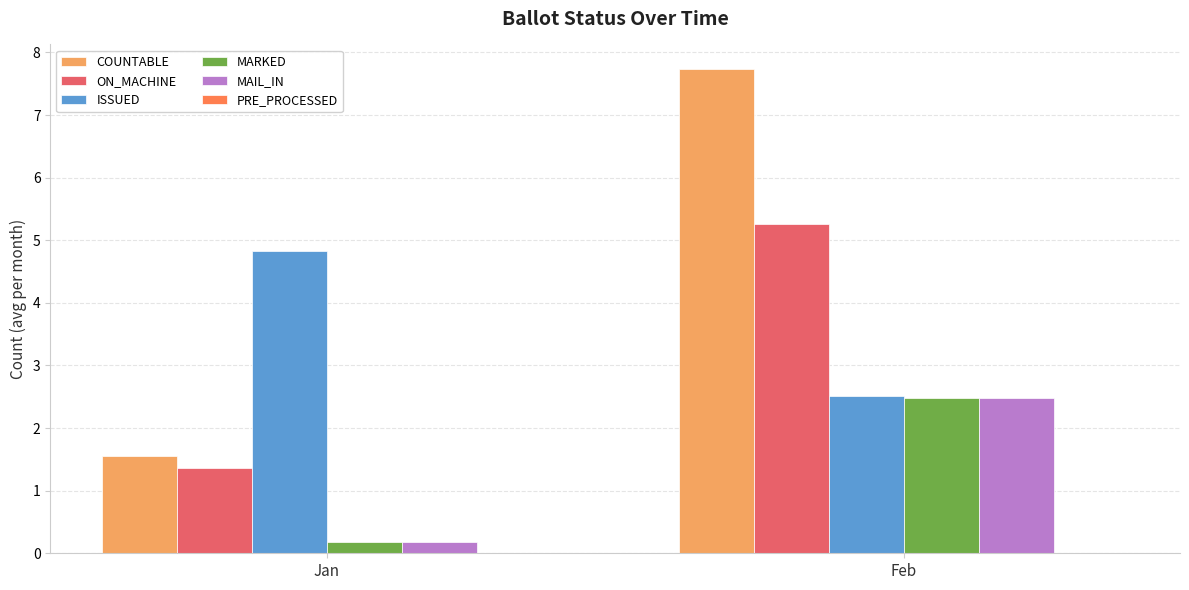

Reading left to right, what are all the values shown in this chart?

COUNTABLE: 1.6	7.7
ON_MACHINE: 1.4	5.3
ISSUED: 4.8	2.5
MARKED: 0.2	2.5
MAIL_IN: 0.2	2.5